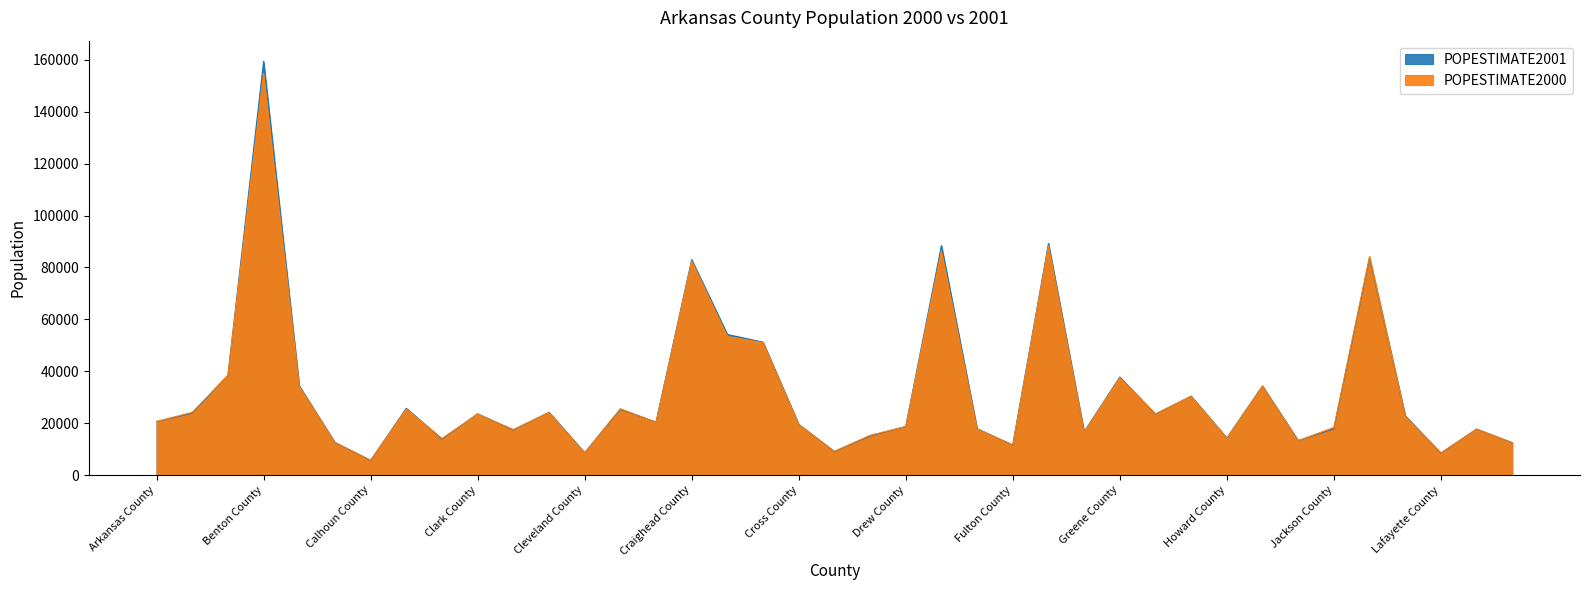

Rank the series at Boone County from lowest to highest value.

POPESTIMATE2000, POPESTIMATE2001